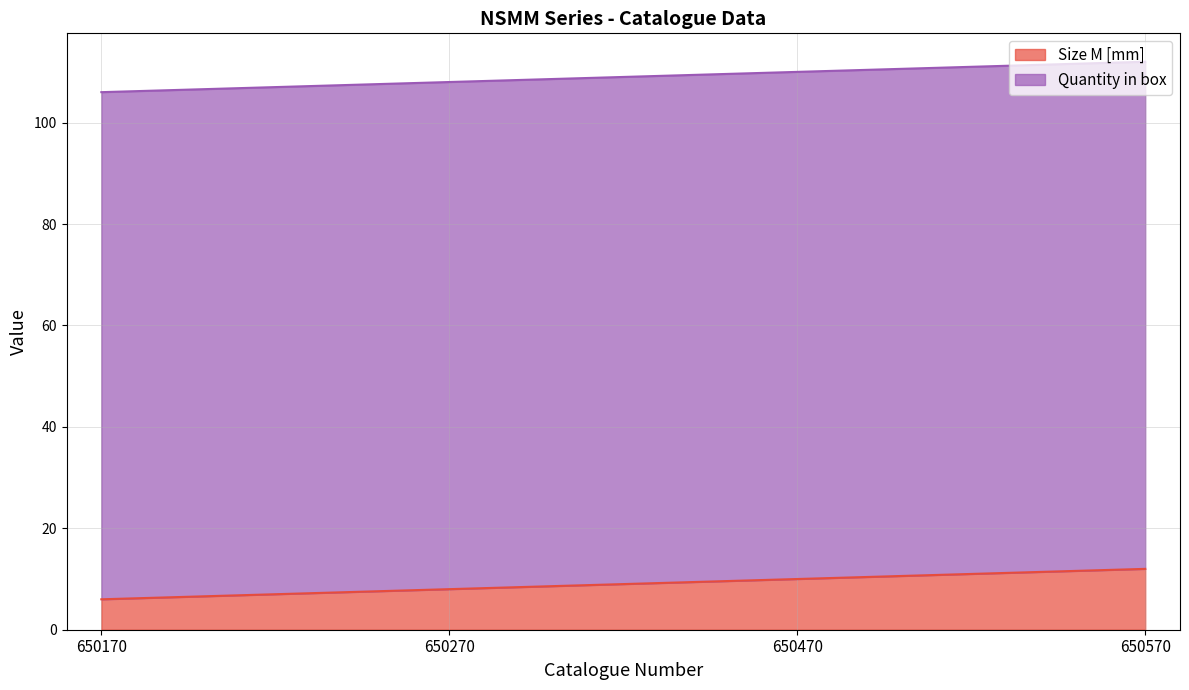

How many values in the Size M [mm] series are below 10?

2